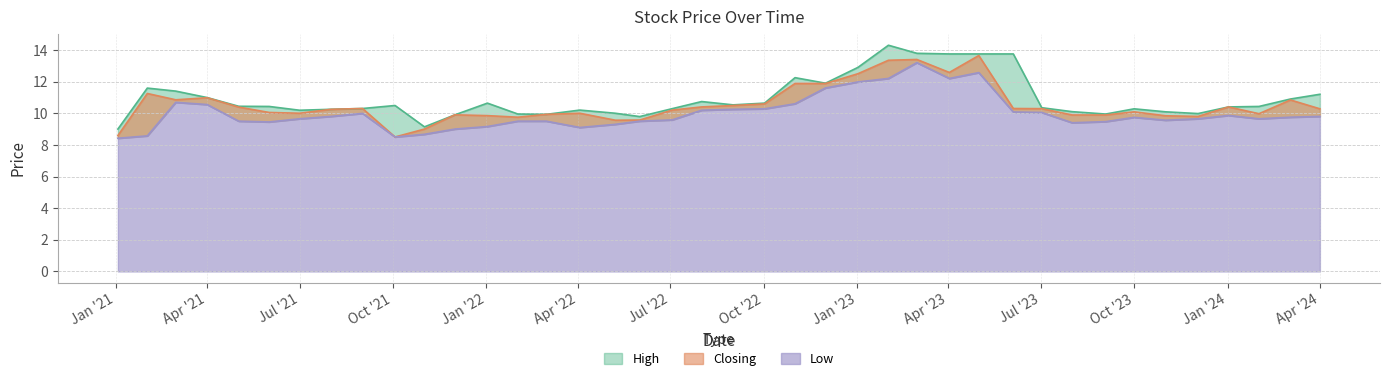

At which label is High closest to 11?

01/04/2021